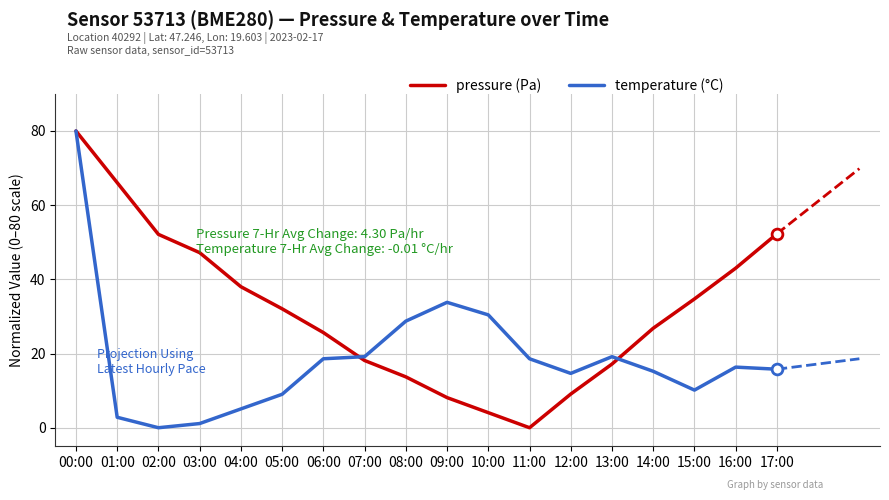

Between 04:00 and 12:00, which series saw the biggest shift?

pressure (Pa)